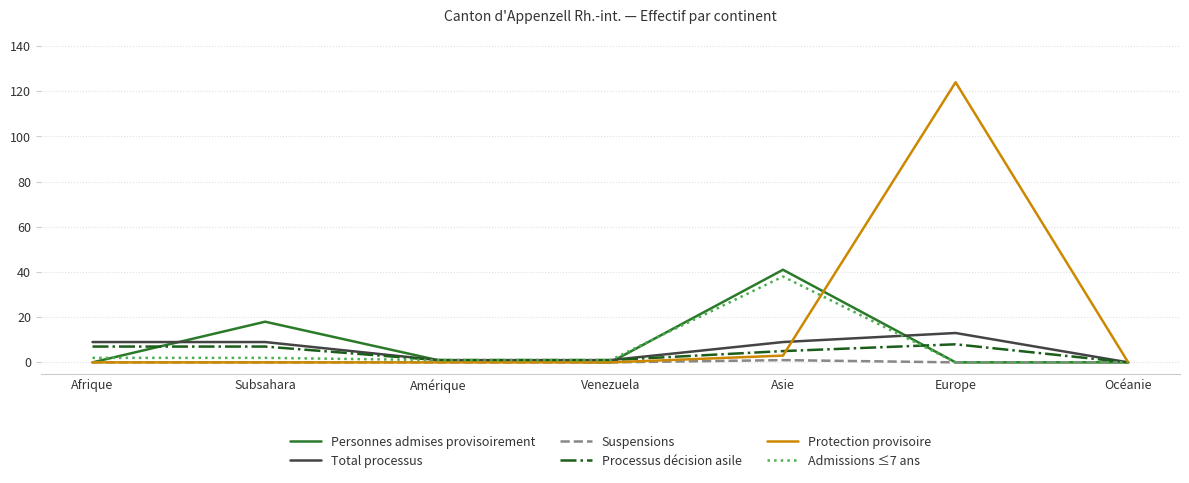

The value of Processus décision asile at Afrique is 7. True or false?

True